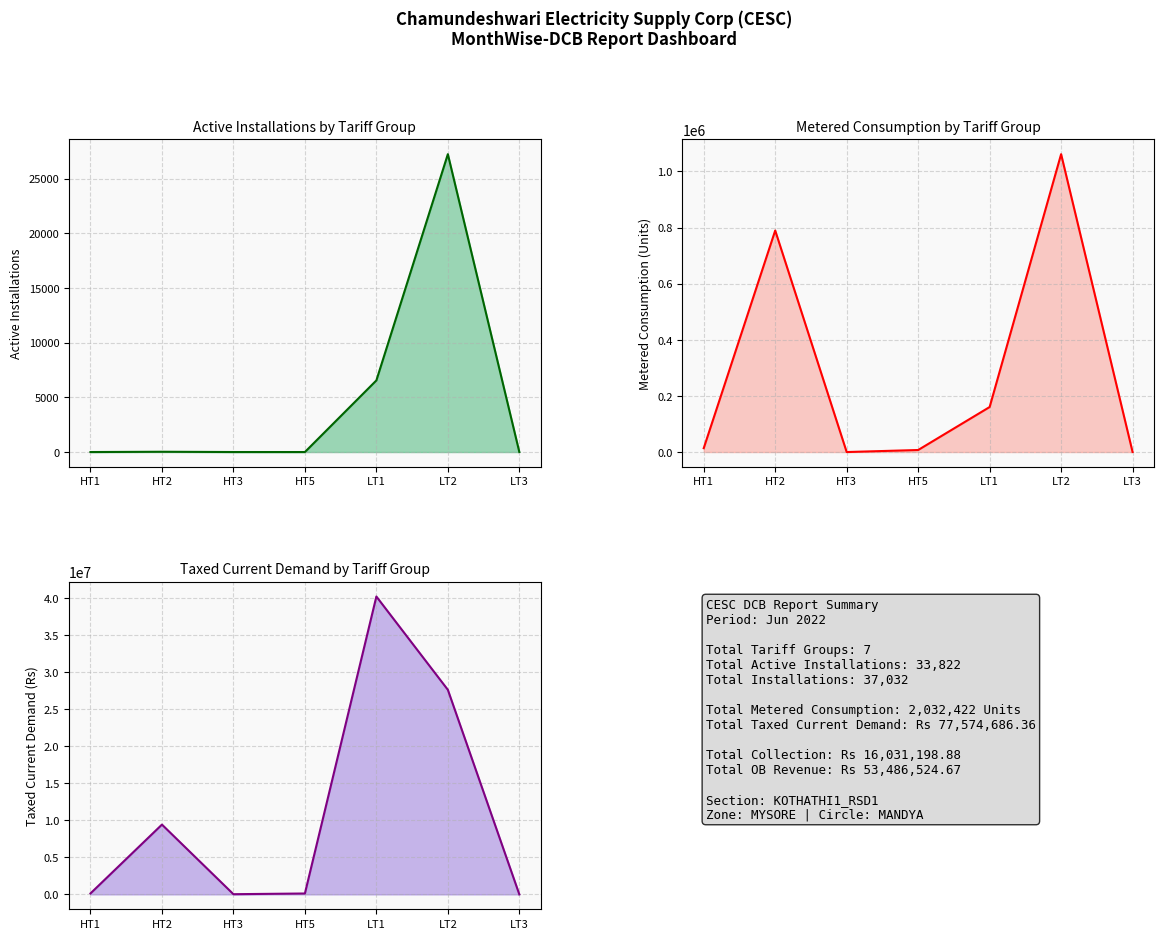

At which category does Metered Consumption reach its first local peak?

HT2